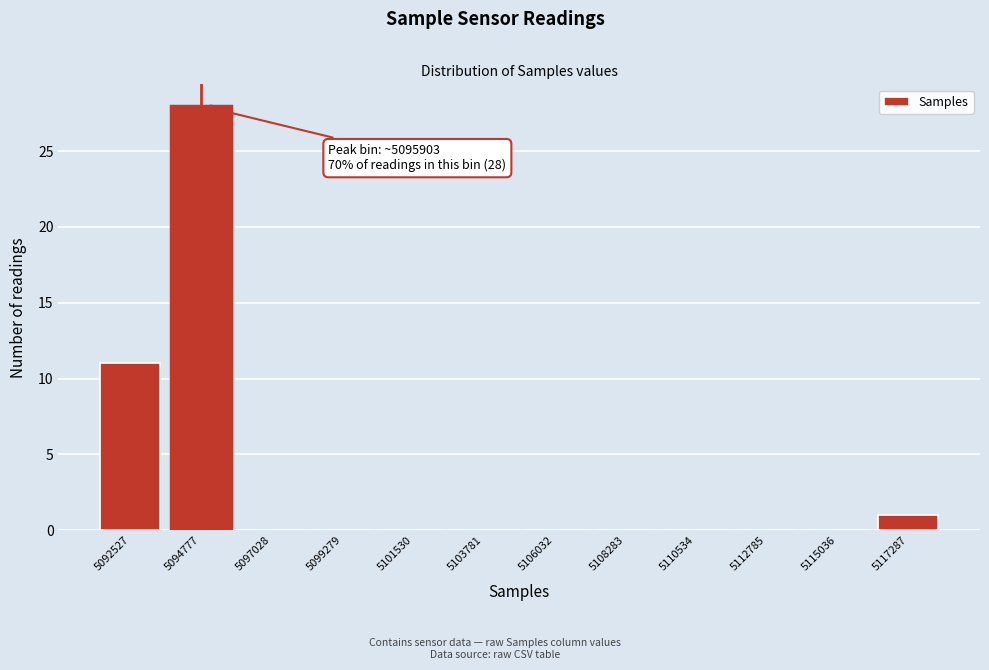

Reading left to right, list all the values displayed in this chart.

5092527=11	5094777=28	5097028=0	5099279=0	5101530=0	5103781=0	5106032=0	5108283=0	5110534=0	5112785=0	5115036=0	5117287=1